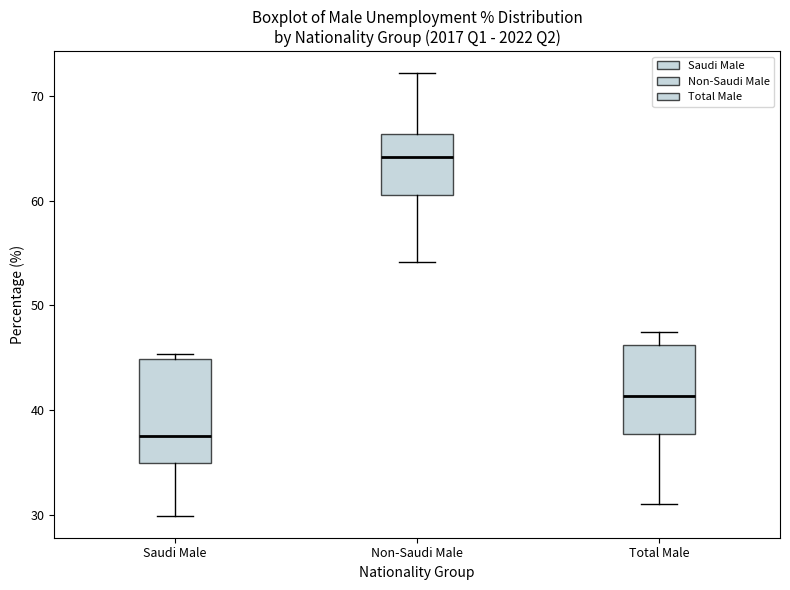

Reading left to right, transcribe this box plot: for each box, give where its median line is, the range the box spans, and where its two whiskers end, as read against the y-axis. The values are not printed on the chart, so give them approximately, as read against the axis.

Saudi Male: median 38, box 35 to 45, whiskers 30 to 45 (just above the box's upper edge)
Non-Saudi Male: median 64, box 61 to 66, whiskers 54 to 72
Total Male: median 41, box 38 to 46, whiskers 31 to 47